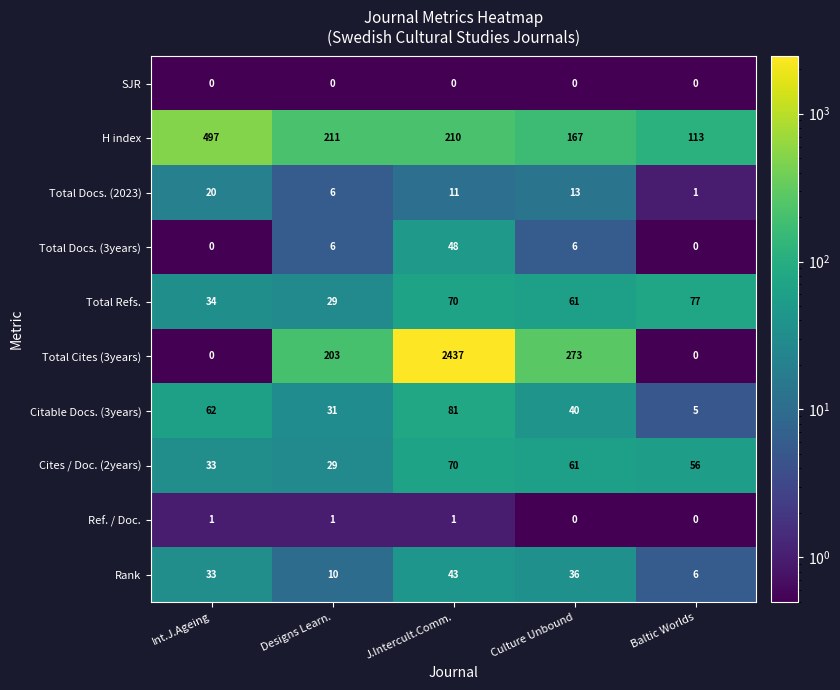

Which series has the largest range (max minus min)?

Total Cites (3years)